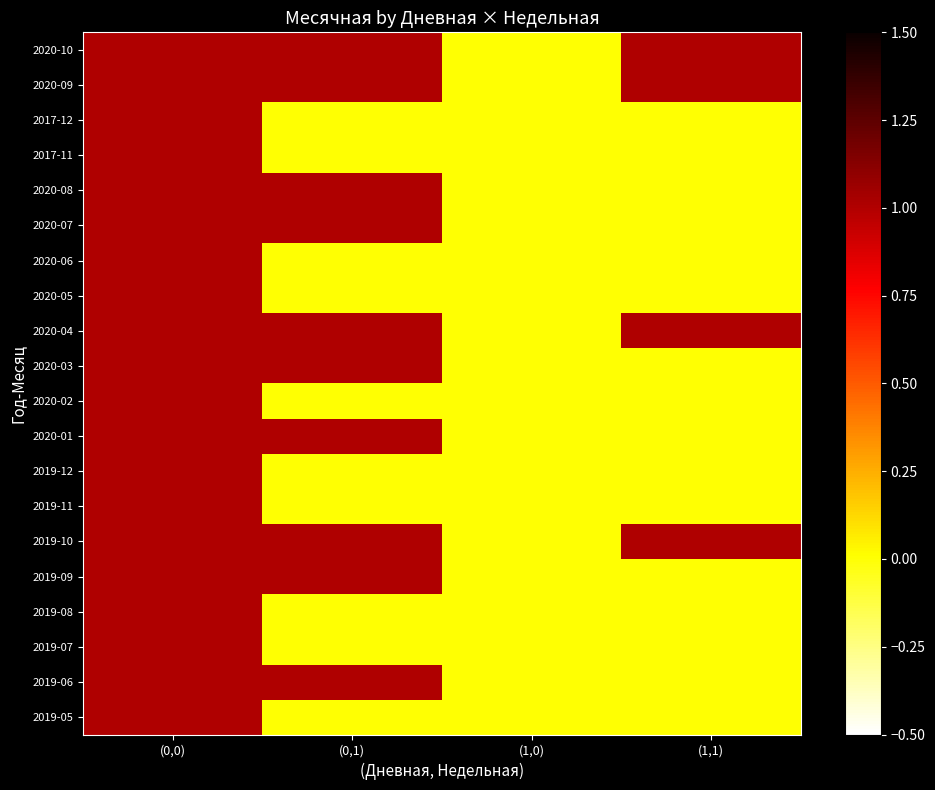

List the series in order of their peak value, lowest first.

2020-10, 2020-09, 2017-12, 2017-11, 2020-08, 2020-07, 2020-06, 2020-05, 2020-04, 2020-03, 2020-02, 2020-01, 2019-12, 2019-11, 2019-10, 2019-09, 2019-08, 2019-07, 2019-06, 2019-05